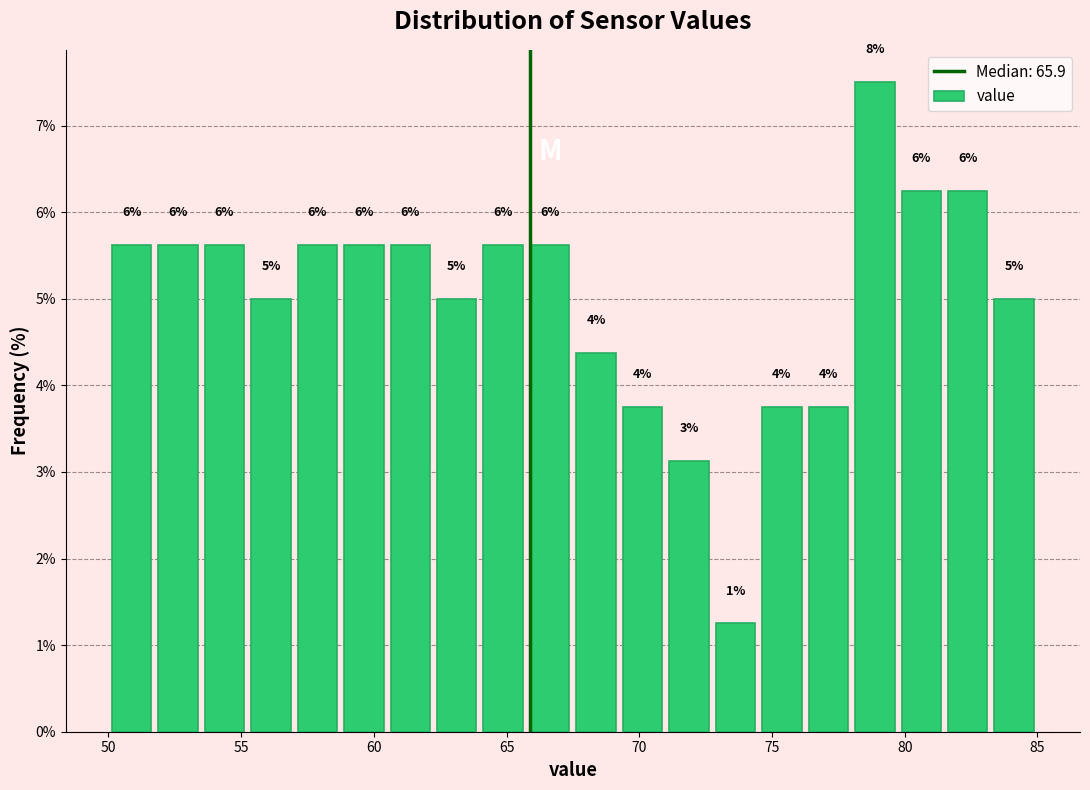

Read against the x-axis, roughly where is the centre of the tallest bar?

79.0